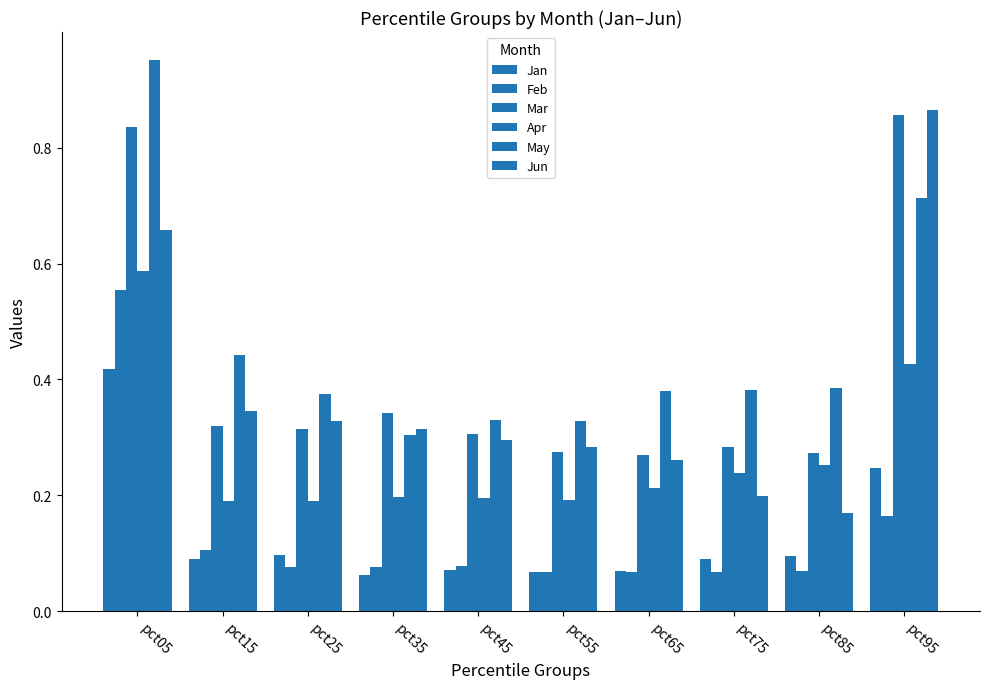

How many groups of bars are there?

10